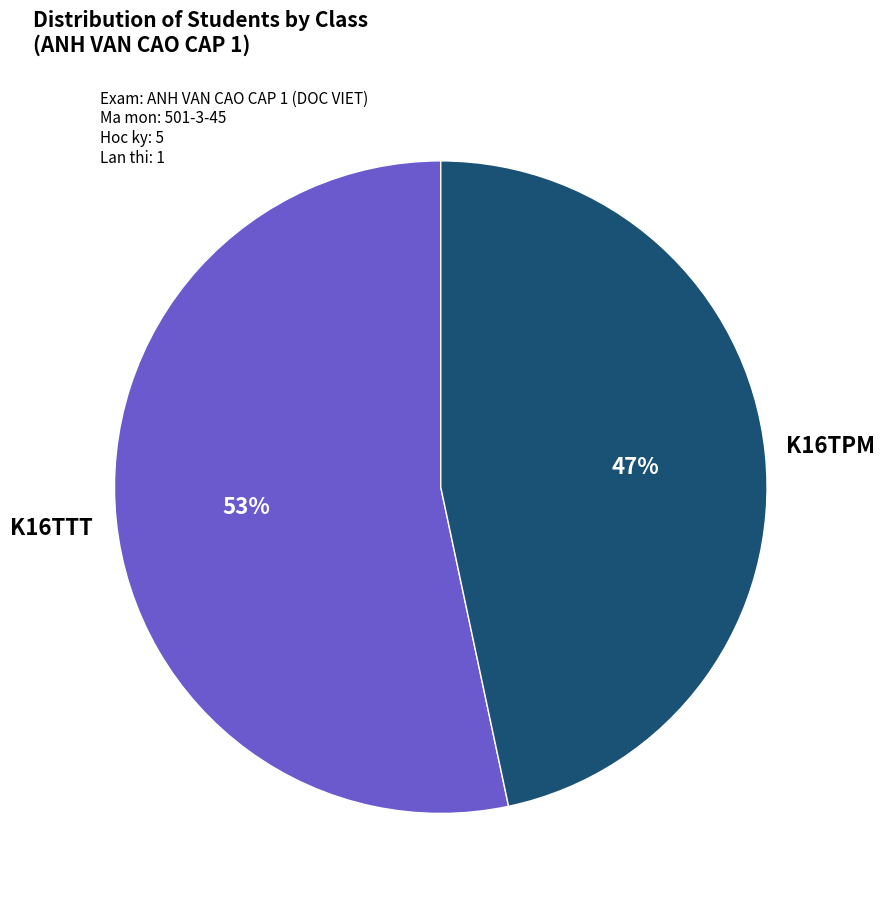

Is there any slice that represents more than half of the pie?

Yes